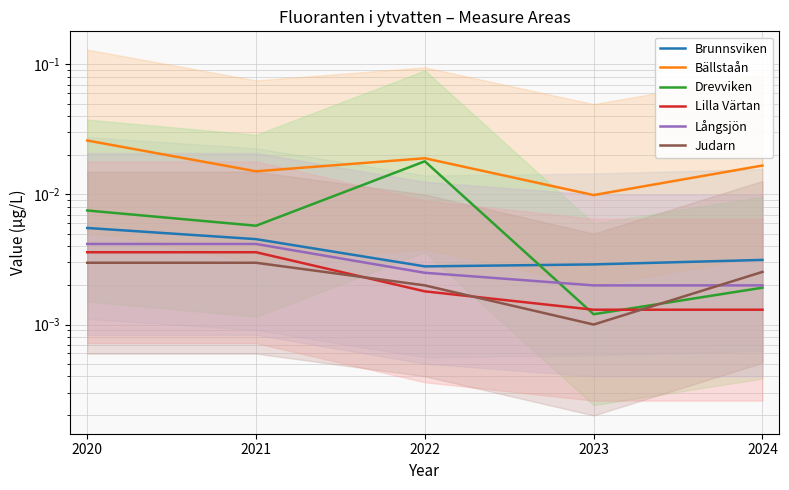

True or false: Bällstaån has more than 2 points higher than both neighbors.

False